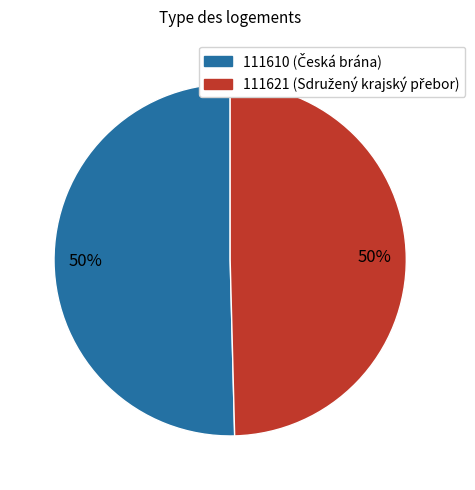

Which slice is the largest?

111610